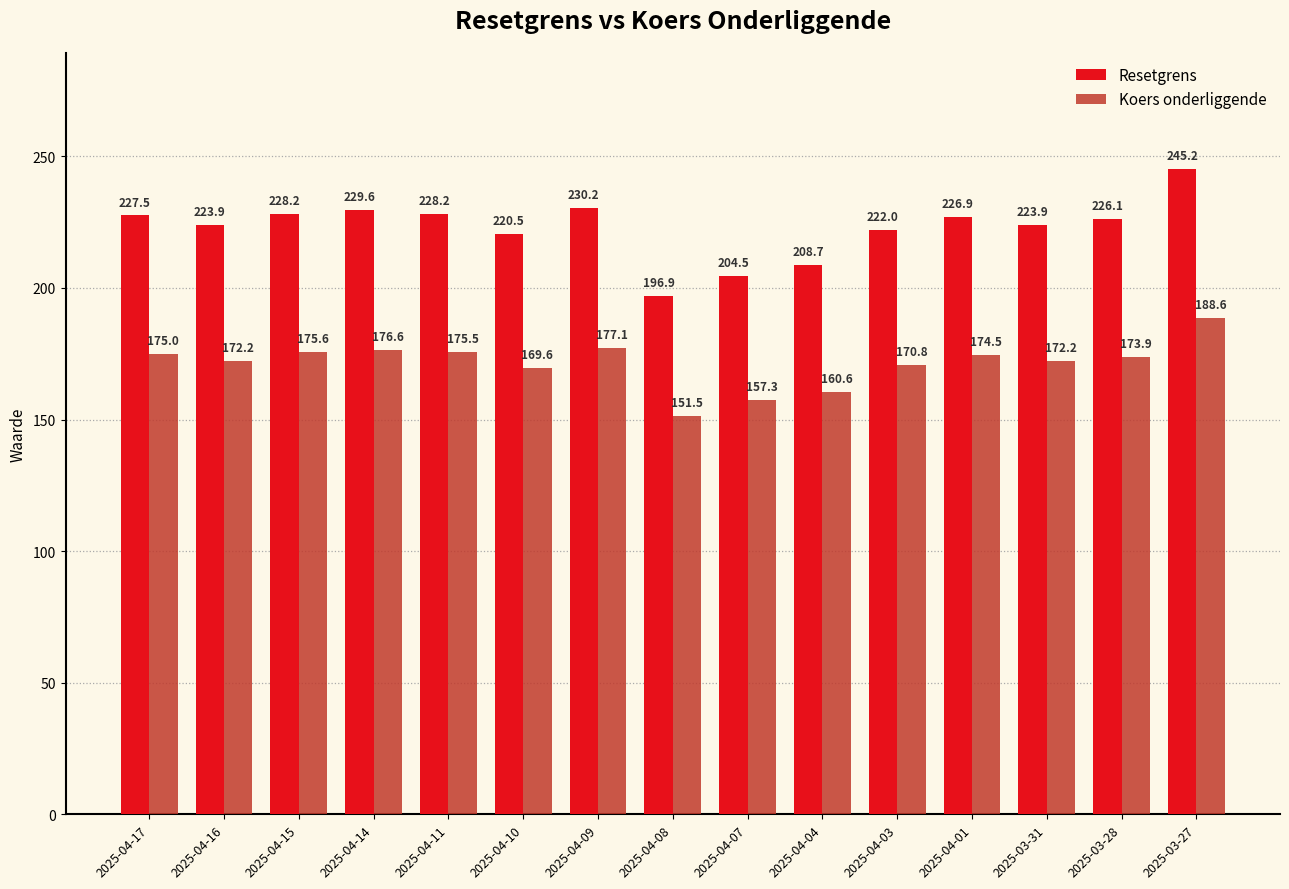

Reading left to right, what are all the values shown in this chart?

Resetgrens: 2025-04-17=227.5	2025-04-16=223.9	2025-04-15=228.2	2025-04-14=229.6	2025-04-11=228.2	2025-04-10=220.5	2025-04-09=230.2	2025-04-08=196.9	2025-04-07=204.5	2025-04-04=208.7	2025-04-03=222.0	2025-04-01=226.9	2025-03-31=223.9	2025-03-28=226.1	2025-03-27=245.2
Koers onderliggende: 2025-04-17=175.0	2025-04-16=172.2	2025-04-15=175.6	2025-04-14=176.6	2025-04-11=175.5	2025-04-10=169.6	2025-04-09=177.1	2025-04-08=151.5	2025-04-07=157.3	2025-04-04=160.6	2025-04-03=170.8	2025-04-01=174.5	2025-03-31=172.2	2025-03-28=173.9	2025-03-27=188.6